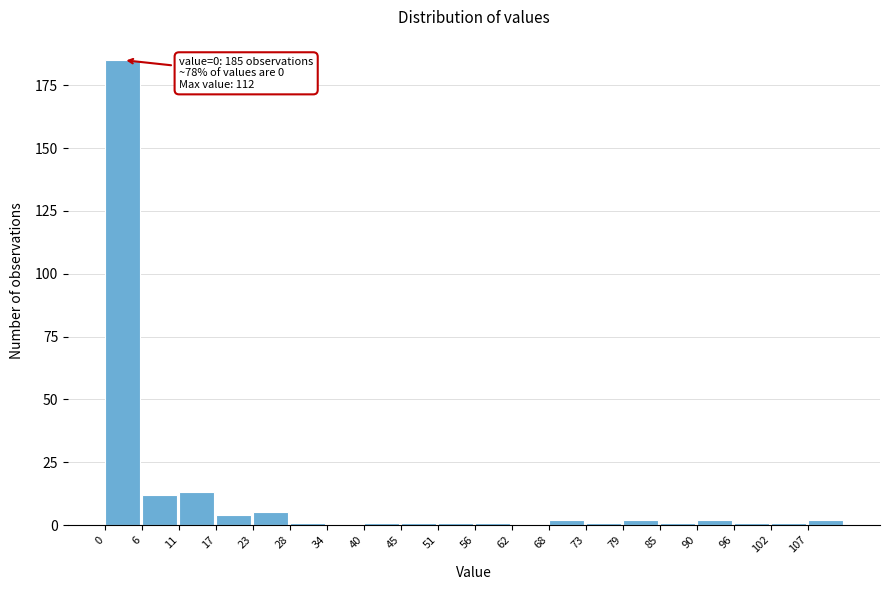

Which range on the x-axis has the tallest bar?

0 to 6